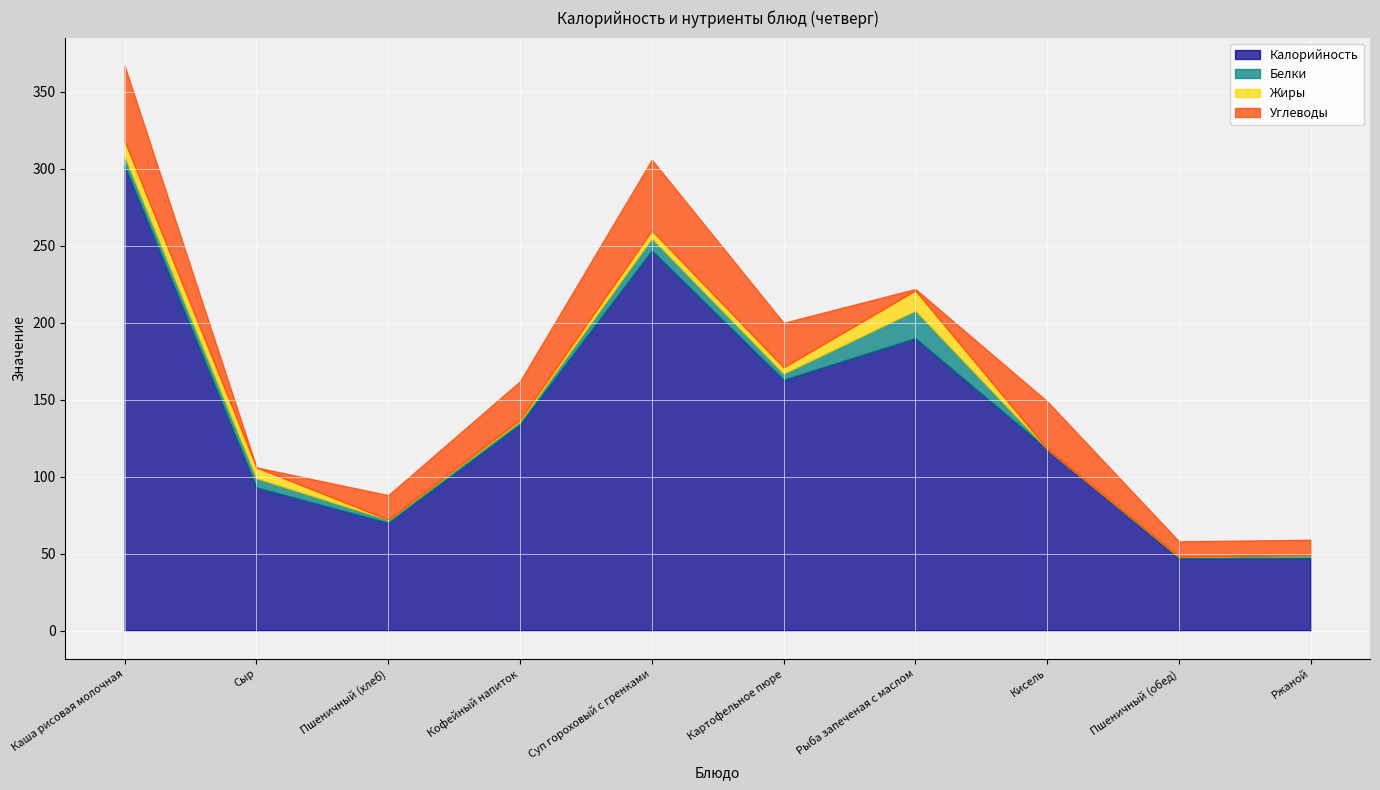

How many lines are shown in the chart?

4